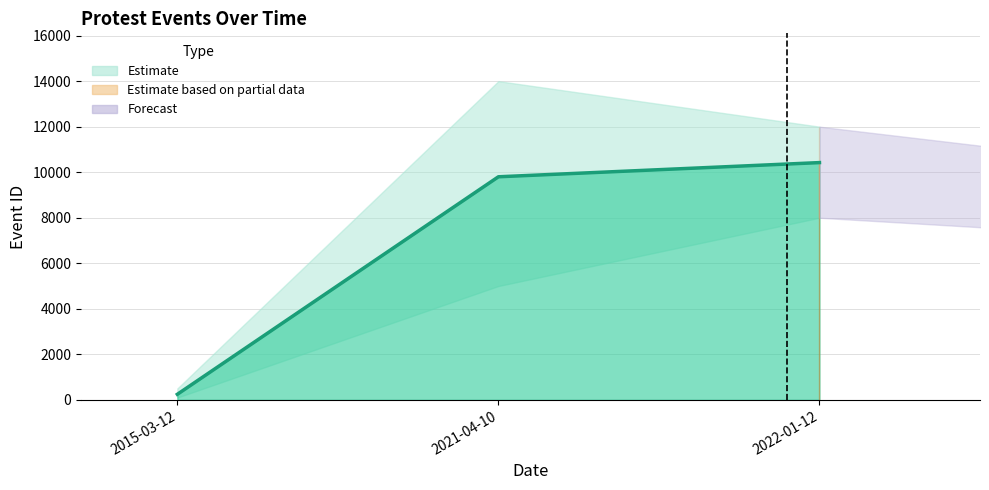

The chart shows a value of 10422 at 2022-01-12. True or false?

True